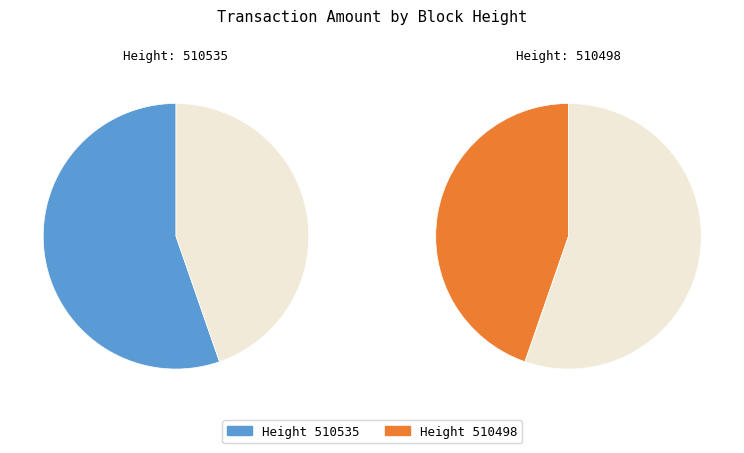

What is the smallest slice in the pie chart?

510498